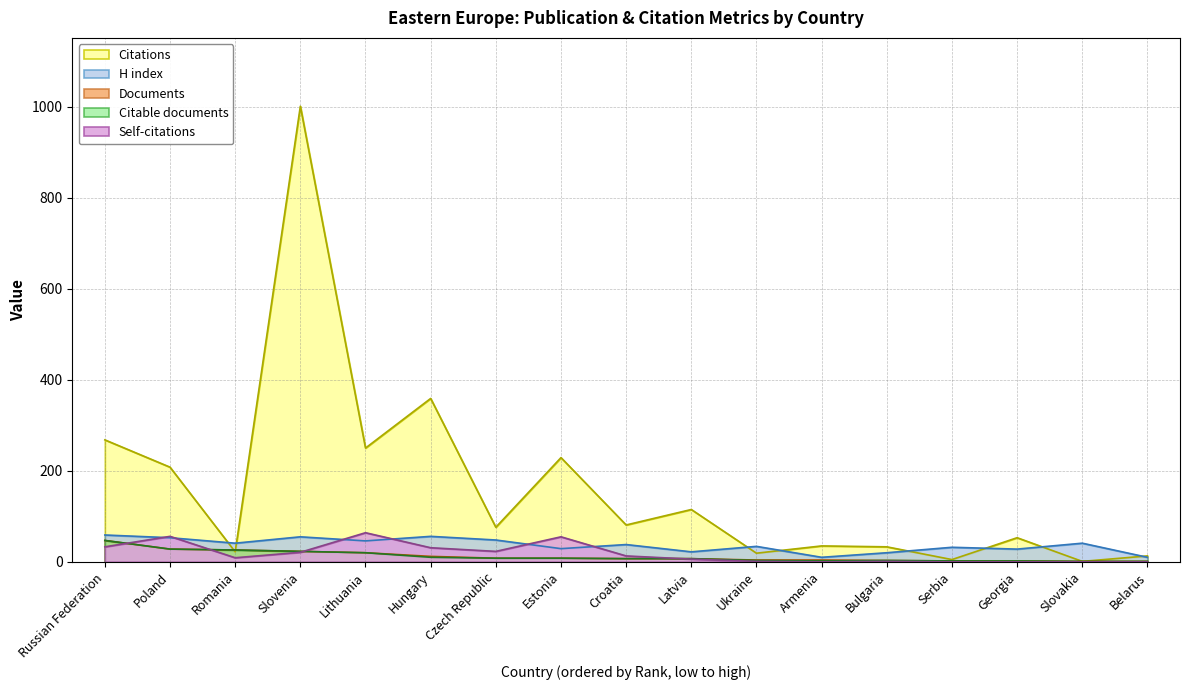

How many values in the Documents series exceed 7?

8